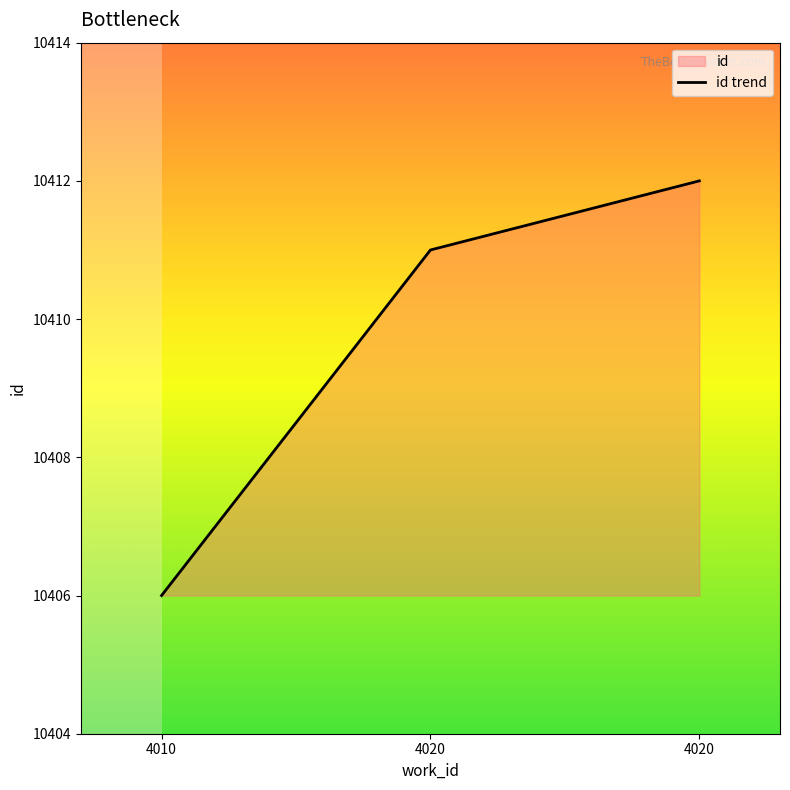

What is the value of the 1st point from the left?

10406